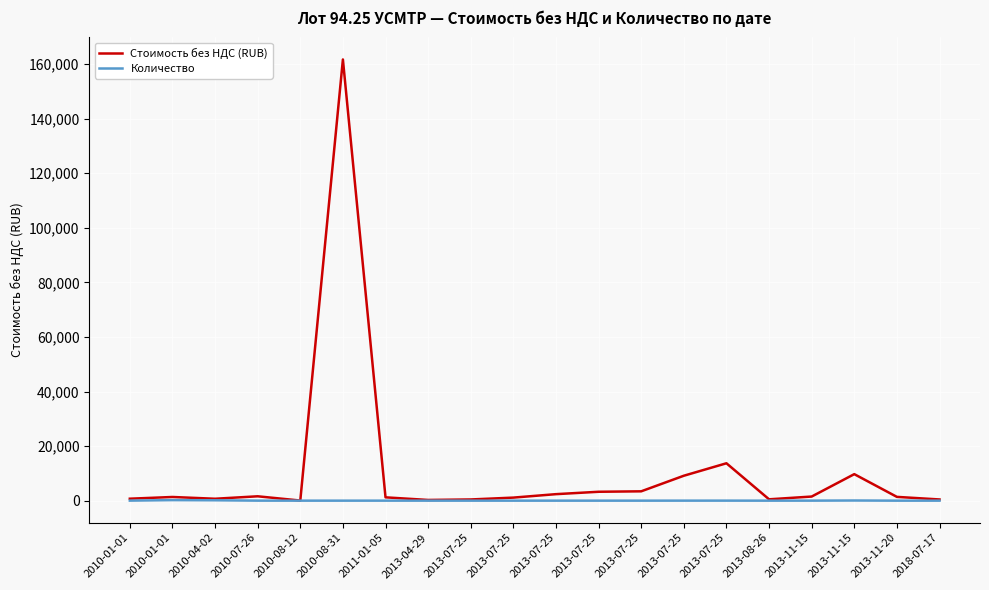

Does the chart have visible grid lines?

Yes